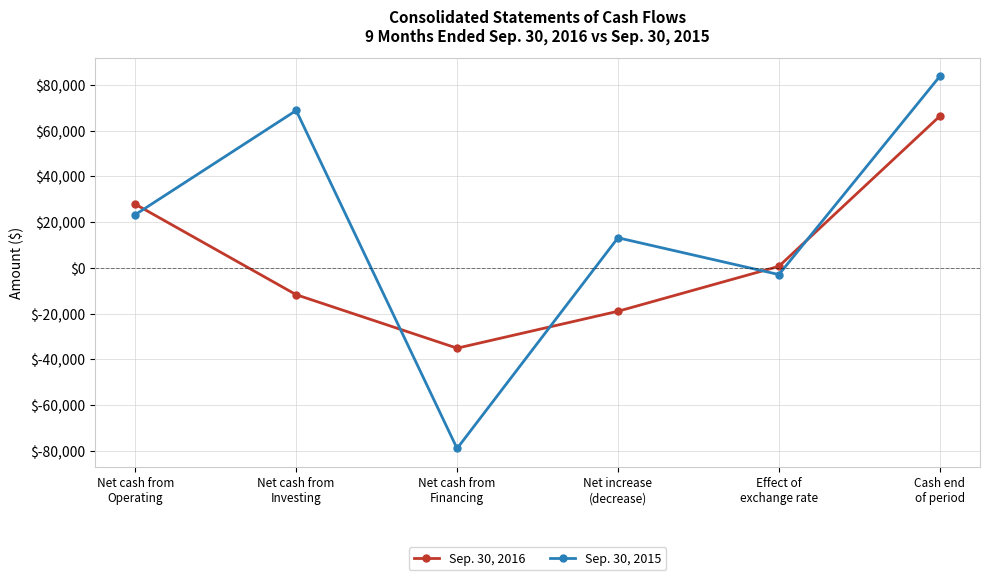

What is the difference between the Sep. 30, 2015 values at Net cash from
Operating and Effect of
exchange rate?

26183